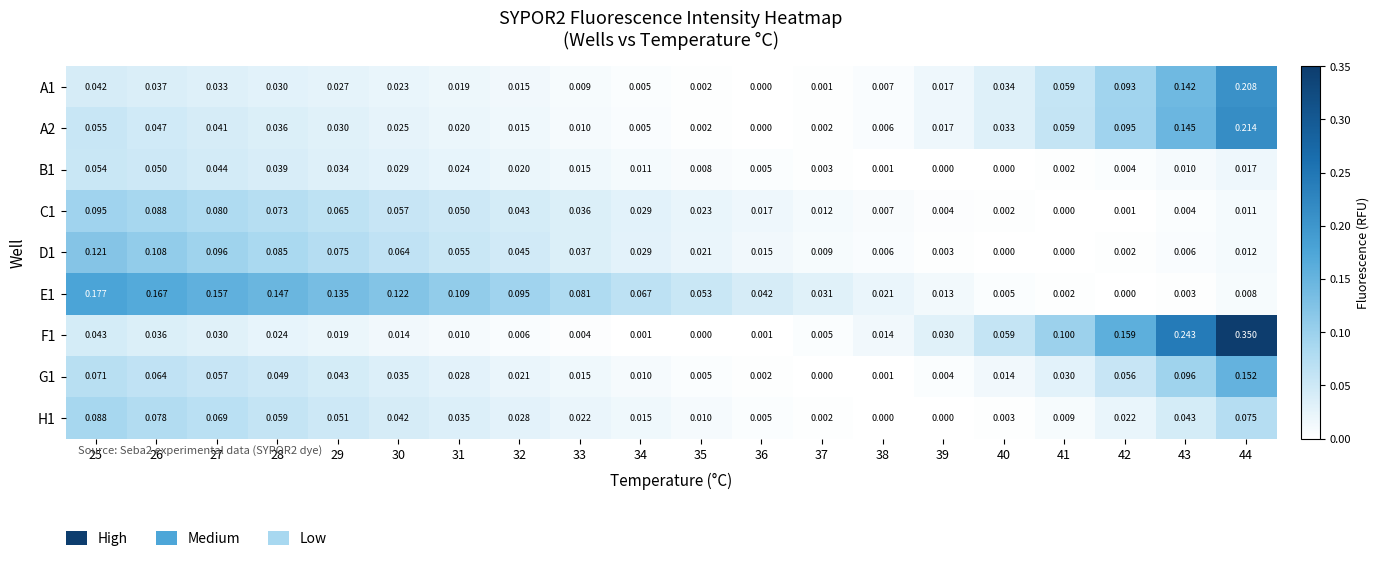

What is the total value across all series at 28?

0.5